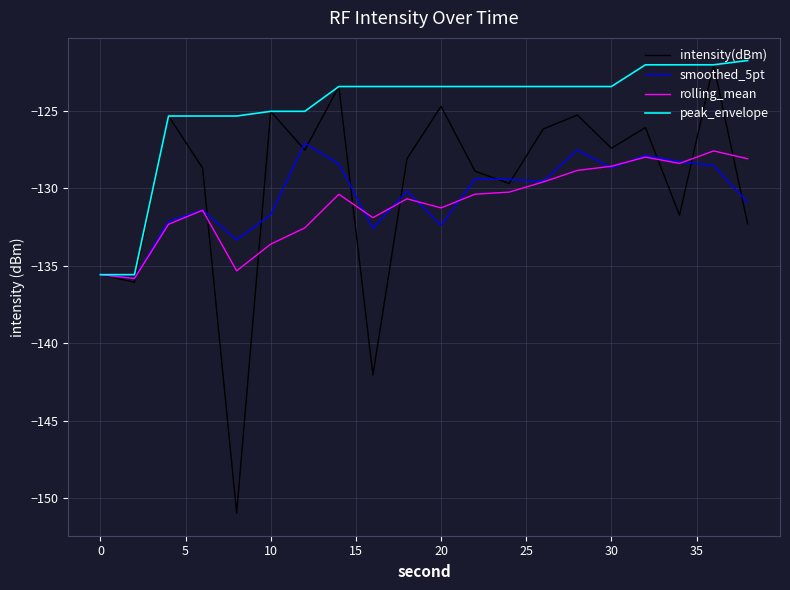

What are all the series names shown in the legend?

intensity(dBm), smoothed_5pt, rolling_mean, peak_envelope